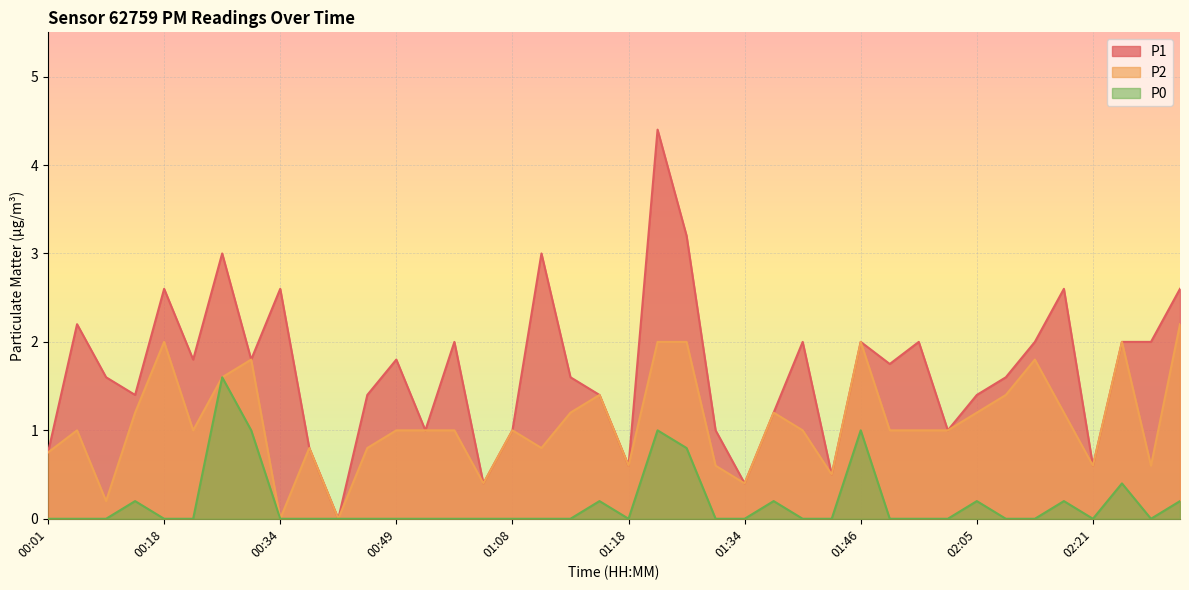

Which series has the widest spread of values?

P1